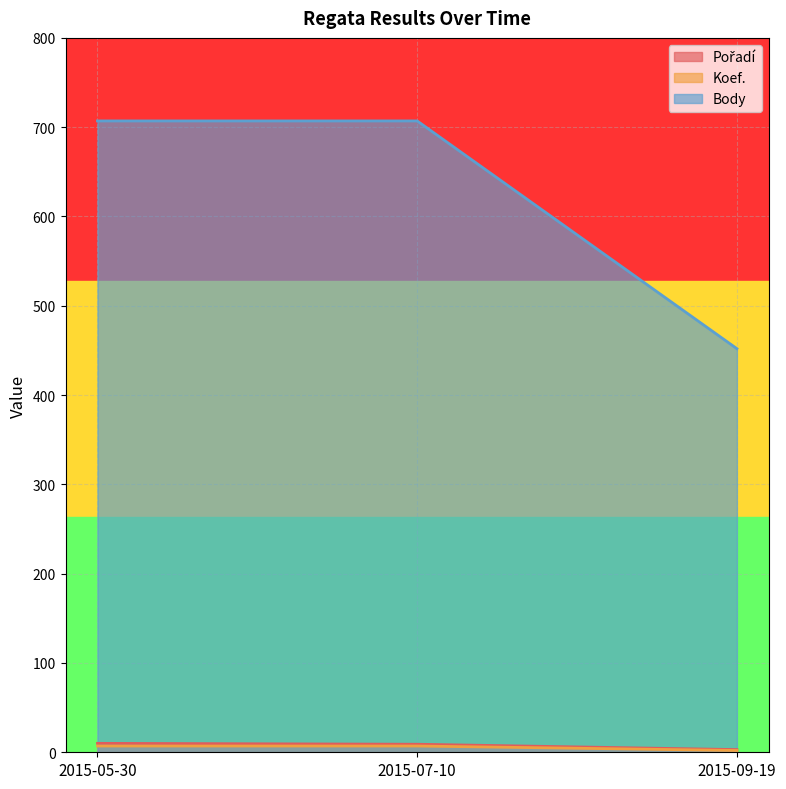

What are all the series names shown in the legend?

Pořadí, Koef., Body